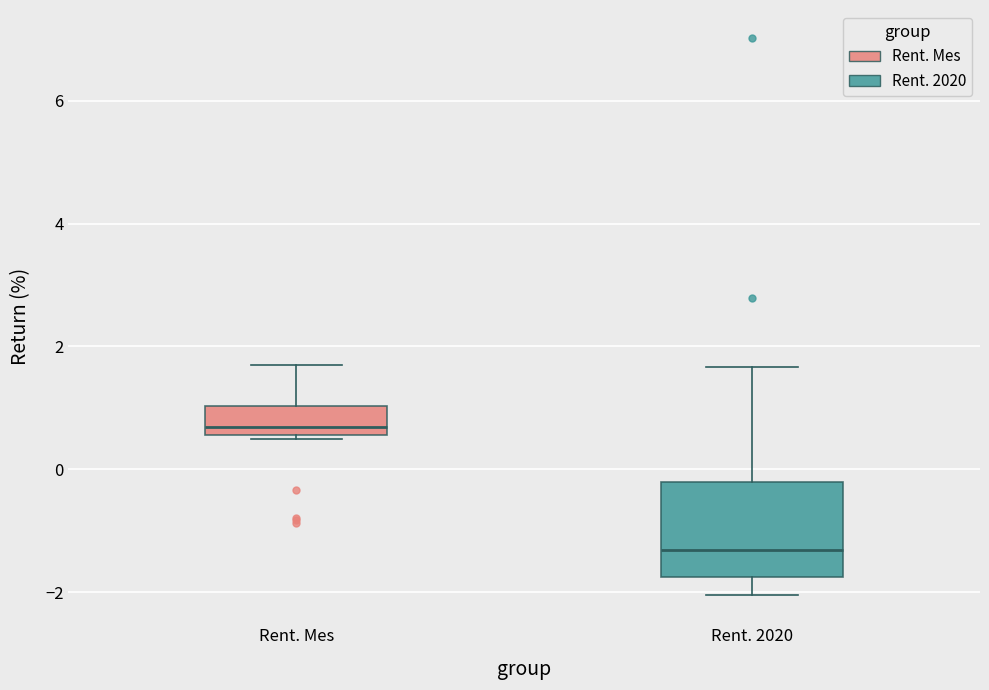

Which box is the tallest, from its lower edge to its upper edge?

Rent. 2020